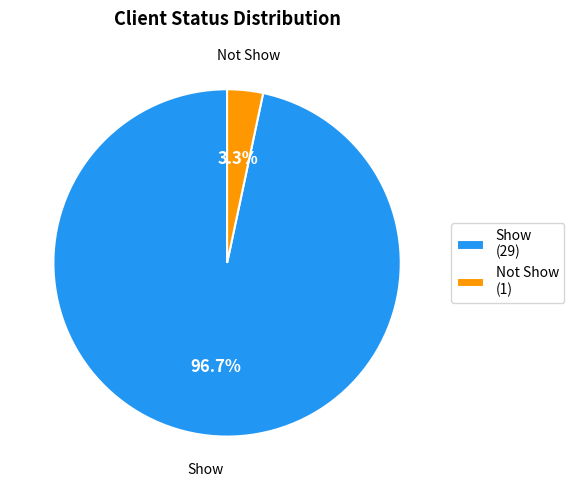

How much of the chart is everything except Show?

3.3%